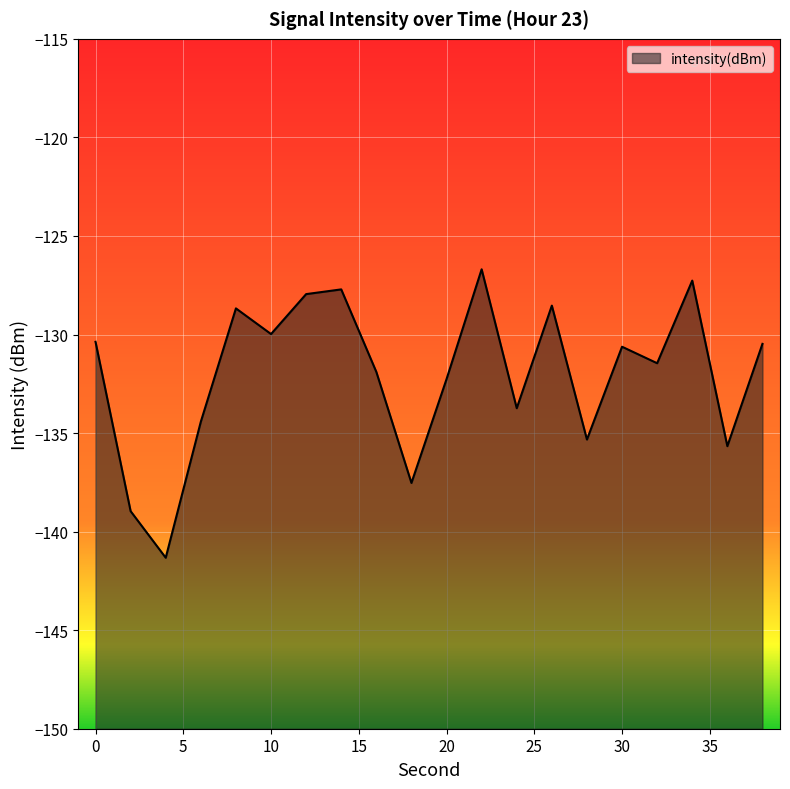

What is the value of the 15th point from the left?

-135.3